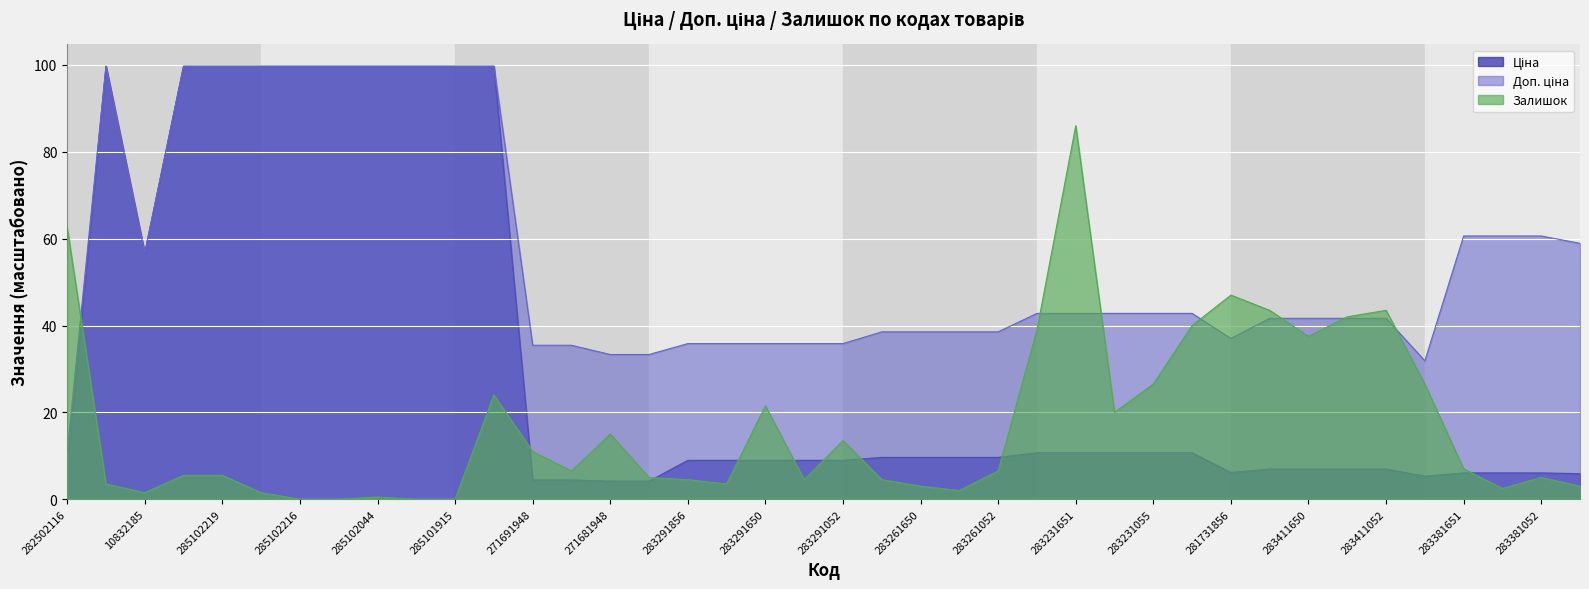

Which has a higher value, 283291650 or 285101913?

285101913